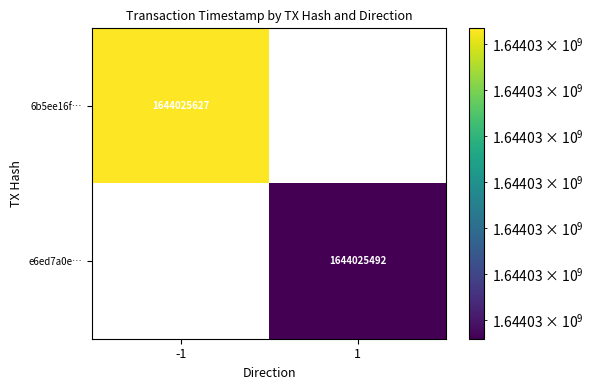

True or false: e6ed7a0e… has a value of 1644025492 at 1.

True